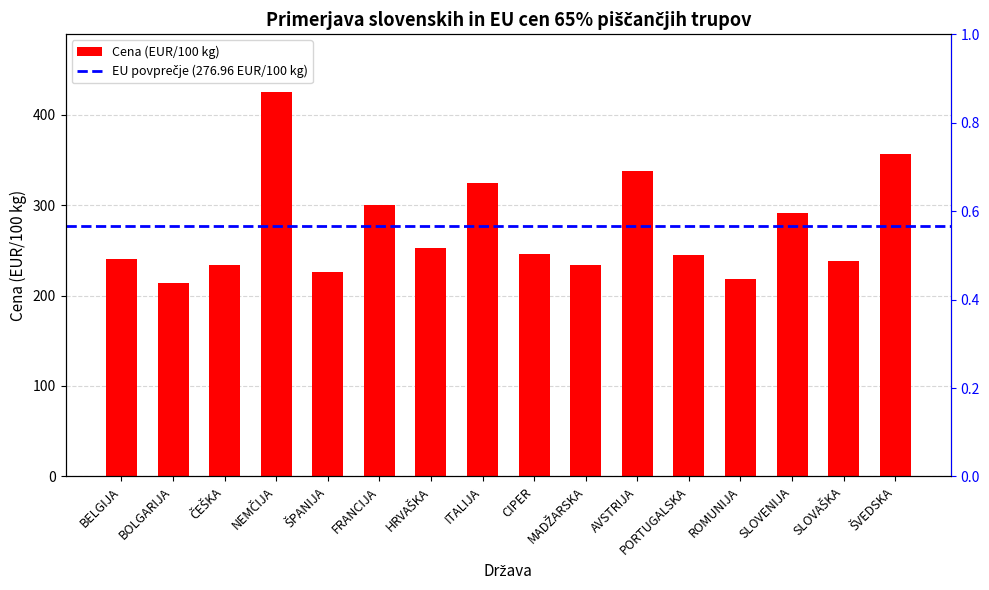

How many data points does each series have?

16